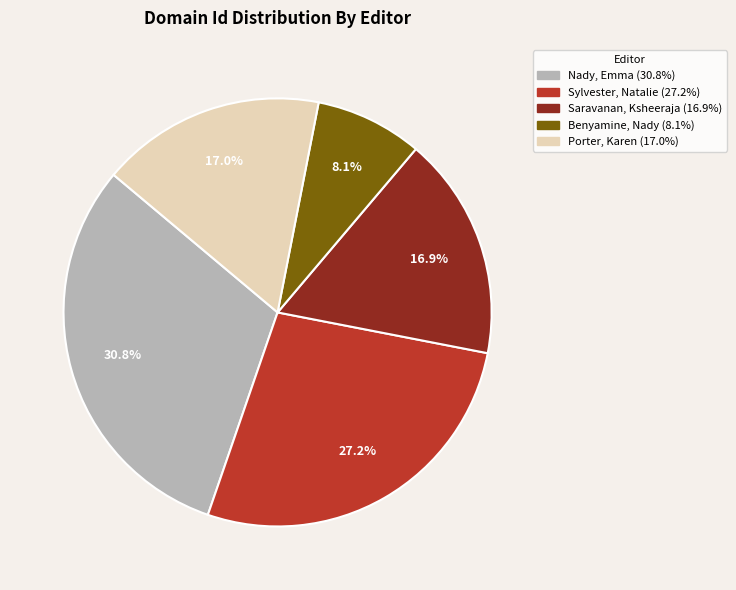

What percentage is the Sylvester, Natalie slice, to the nearest percent?

27%